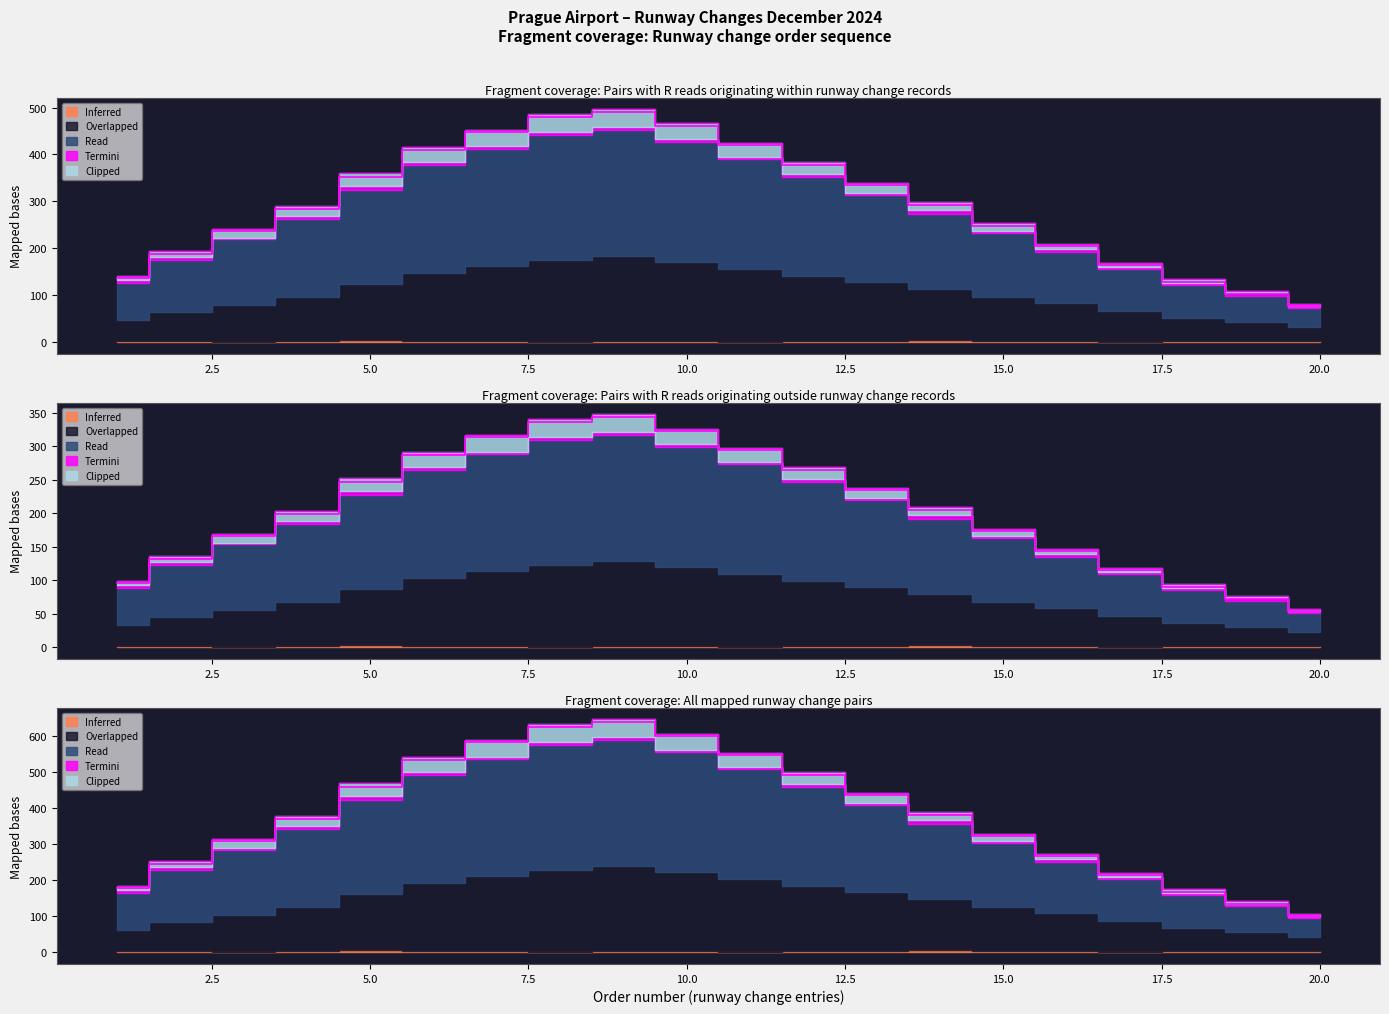

The value of Clipped at 16 is 147.0. True or false?

True